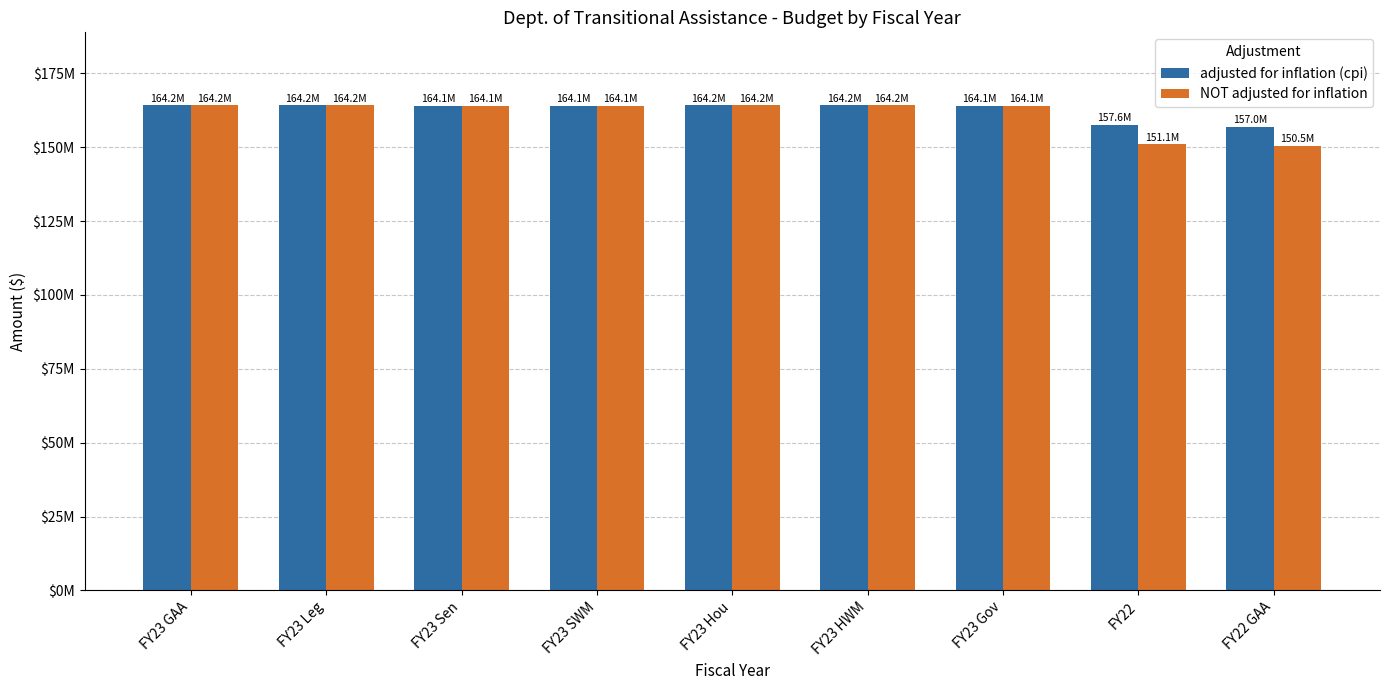

Are the bars horizontal?

No